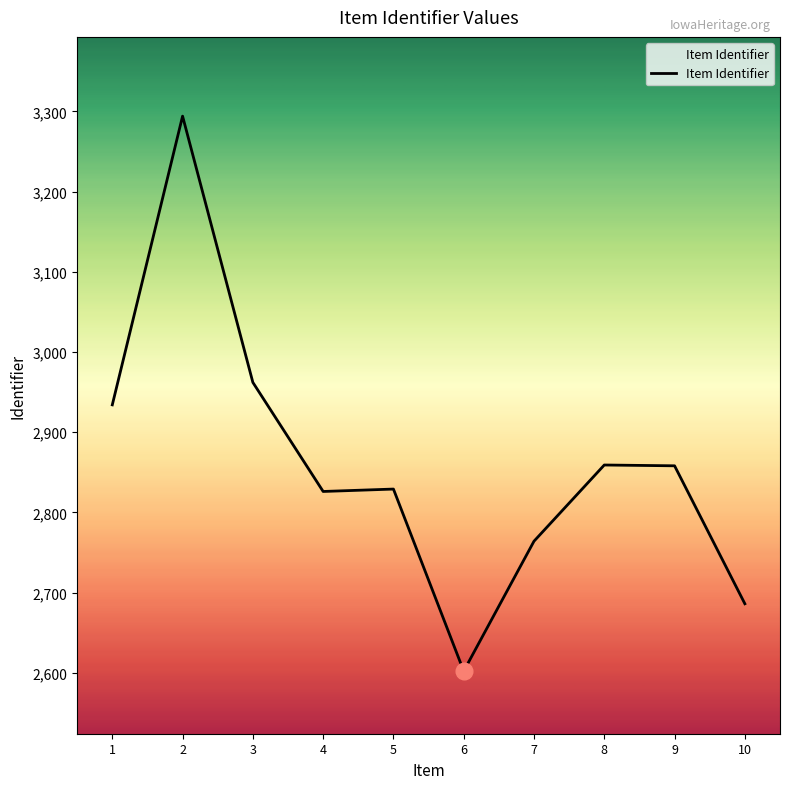

What is the minimum value shown in the chart?

2602